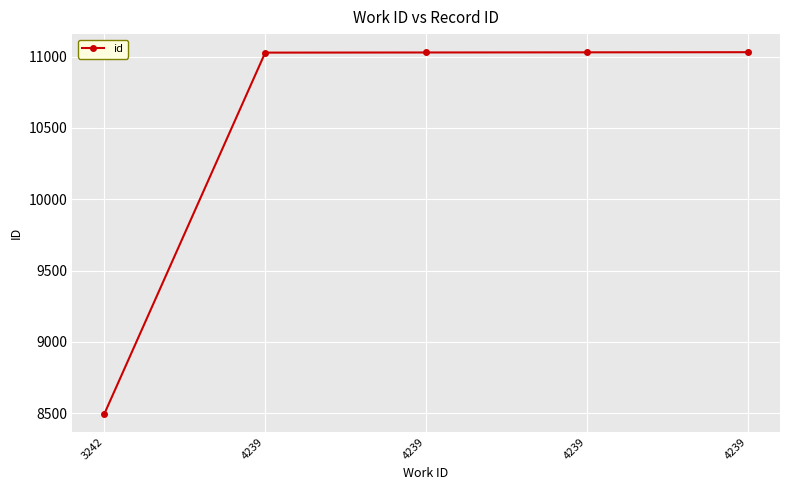

At which label is the value closest to 9763?

4239